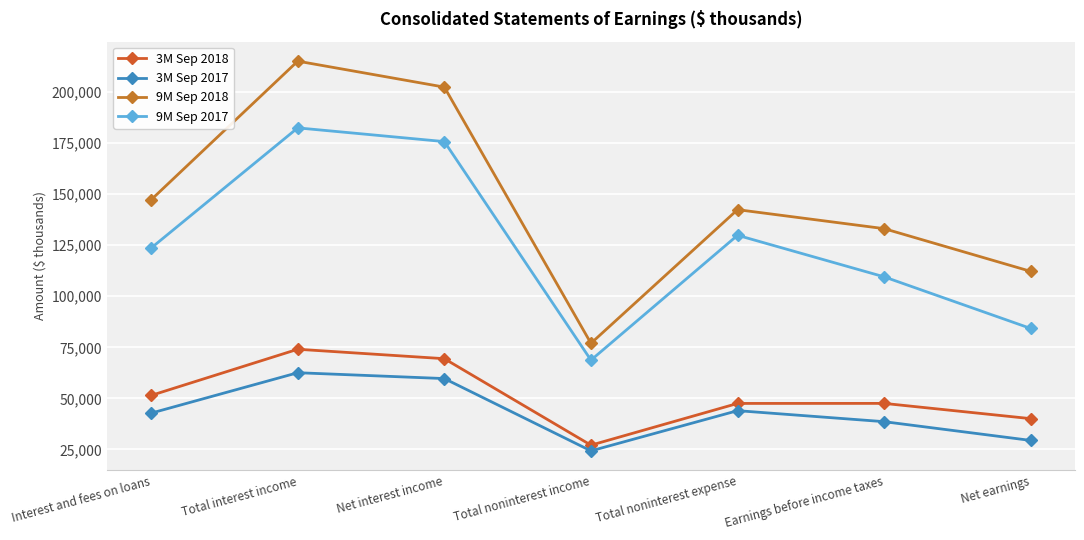

What are all the series names shown in the legend?

3M Sep 2018, 3M Sep 2017, 9M Sep 2018, 9M Sep 2017